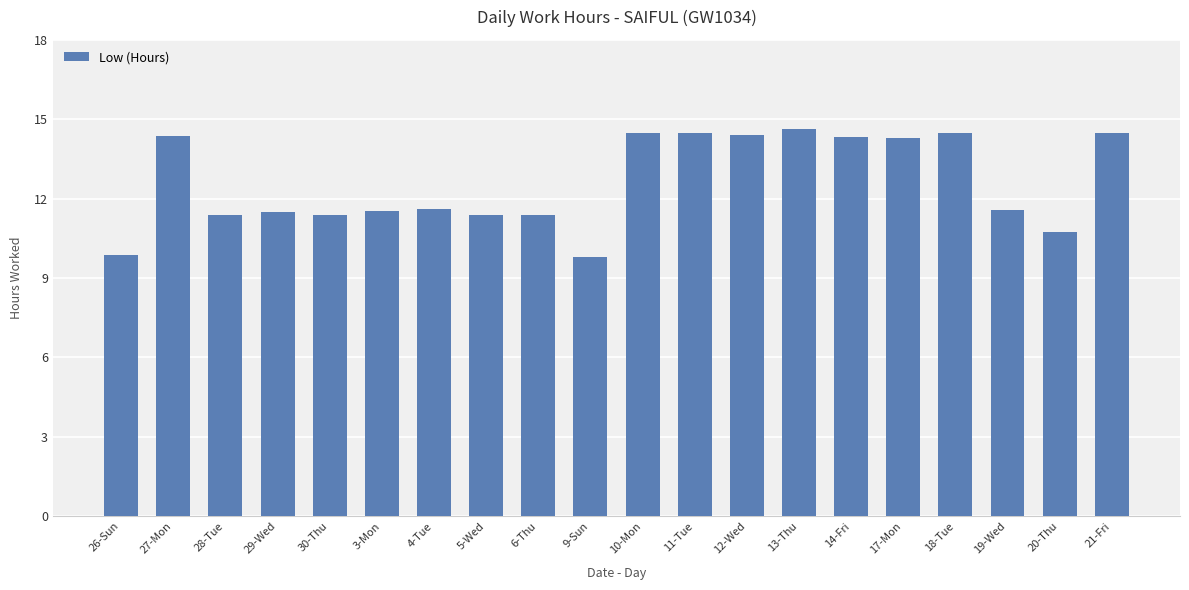

What is the label of the 4th bar from the right?

18-Tue